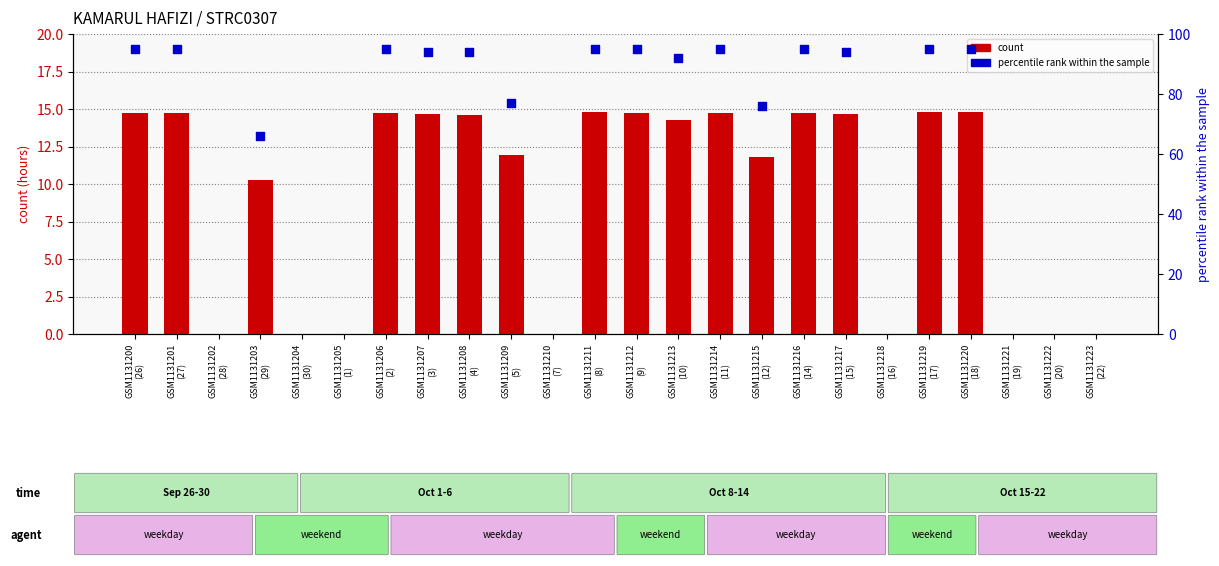

Which series has the largest total across all categories?

count